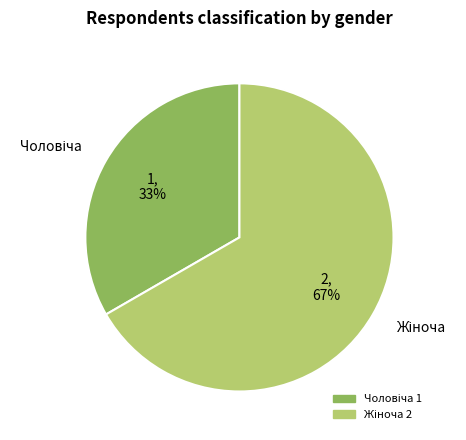

Is there a majority slice in this chart?

Yes